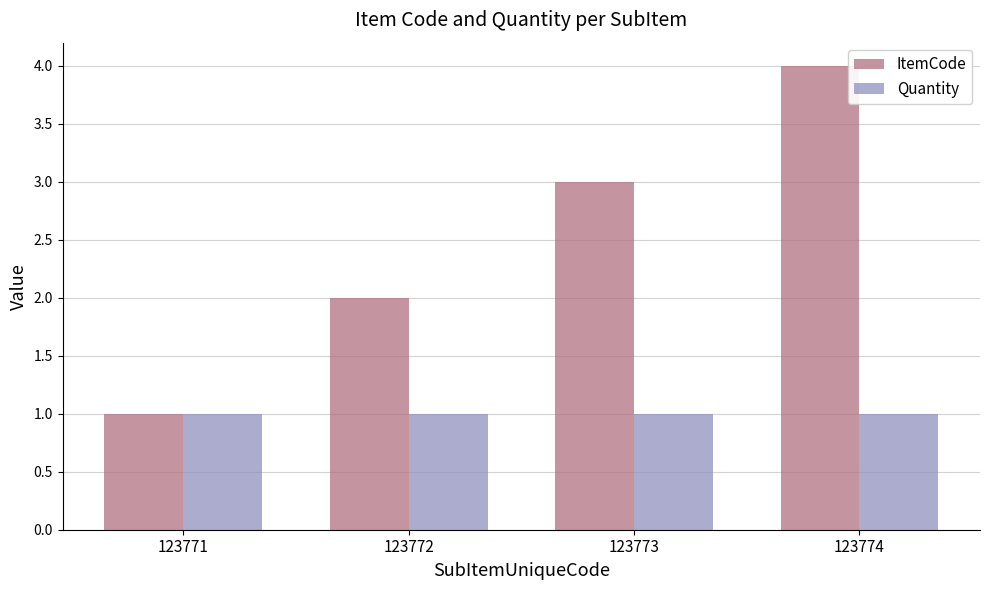

List the series in order of their peak value, highest first.

ItemCode, Quantity